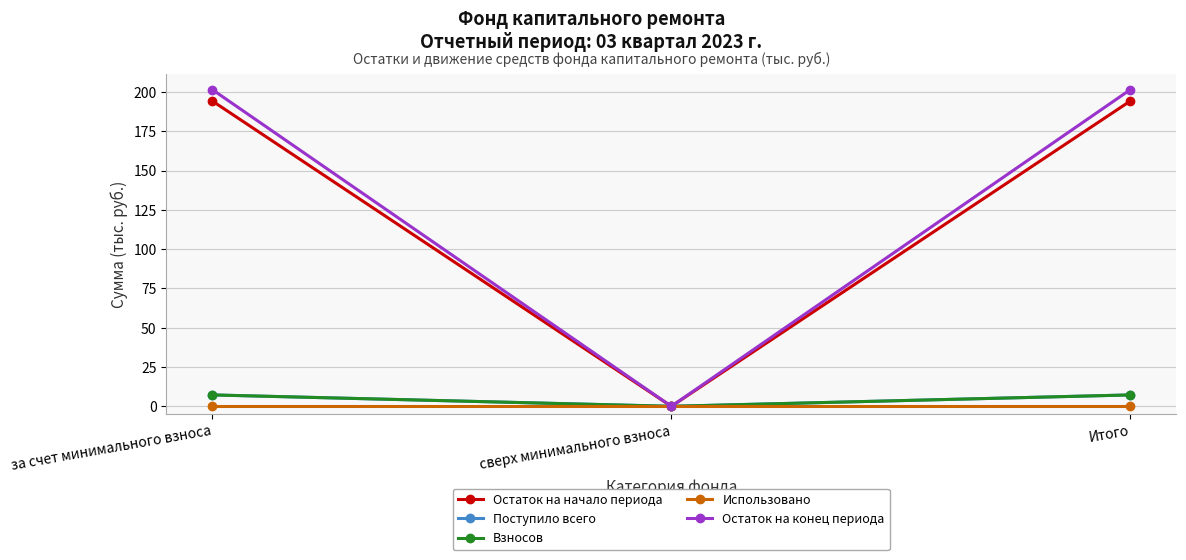

What is the total value across all series at Итого?

410.3